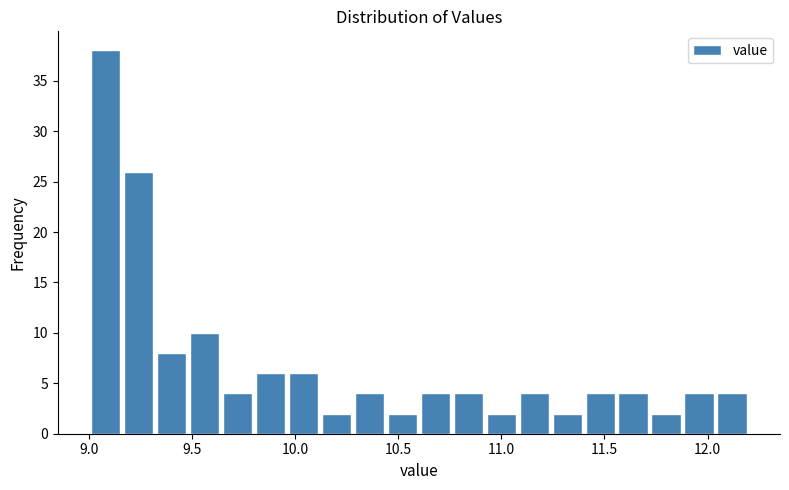

Read against the x-axis, roughly where is the centre of the tallest bar?

9.10